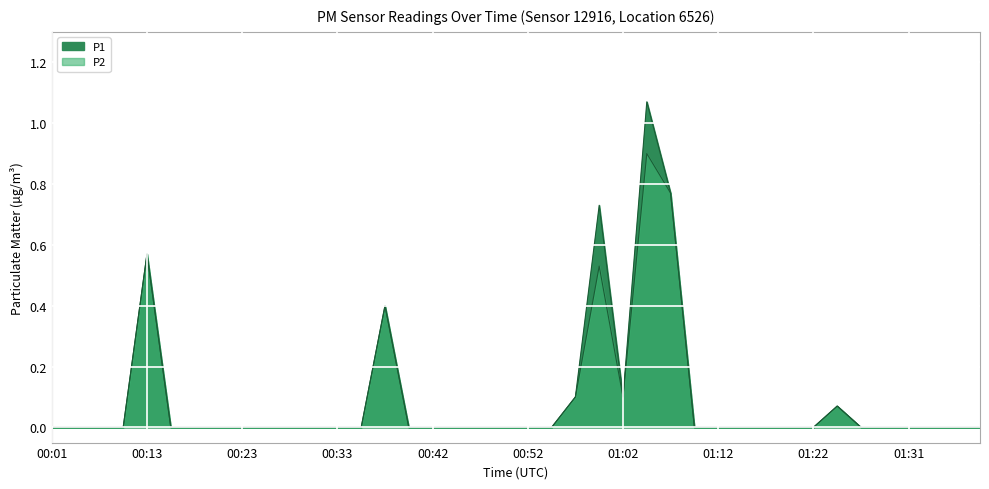

List the labels in order of P2 value, largest first.

01:04, 01:07, 00:13, 01:00, 00:38, 00:57, 01:02, 01:24, 00:01, 00:03, 00:06, 00:08, 00:16, 00:18, 00:21, 00:23, 00:25, 00:28, 00:30, 00:33, 00:35, 00:40, 00:42, 00:45, 00:47, 00:50, 00:52, 00:55, 01:09, 01:12, 01:14, 01:17, 01:19, 01:22, 01:26, 01:29, 01:31, 01:34, 01:36, 01:39